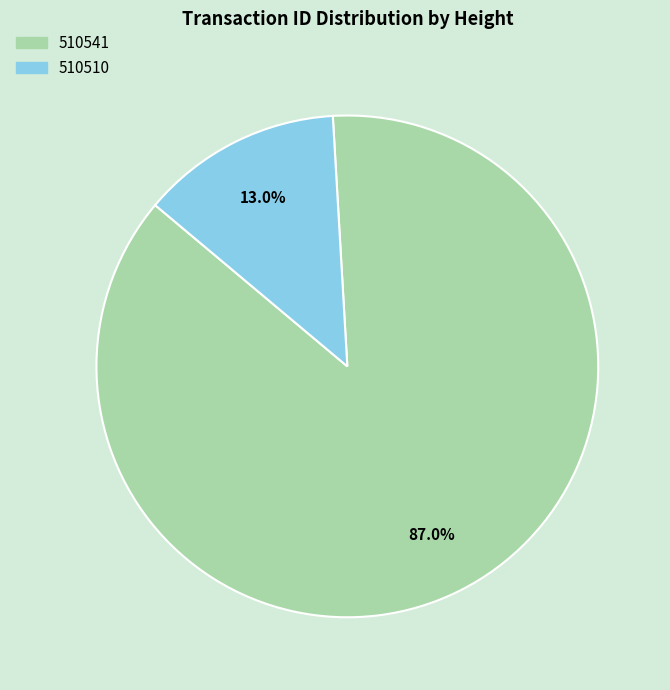

To the nearest percent, what portion does 510510 represent?

13%